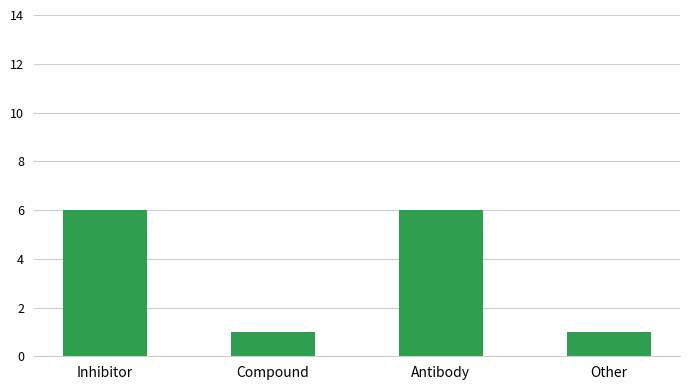

True or false: the data shows 1 at Other.

True